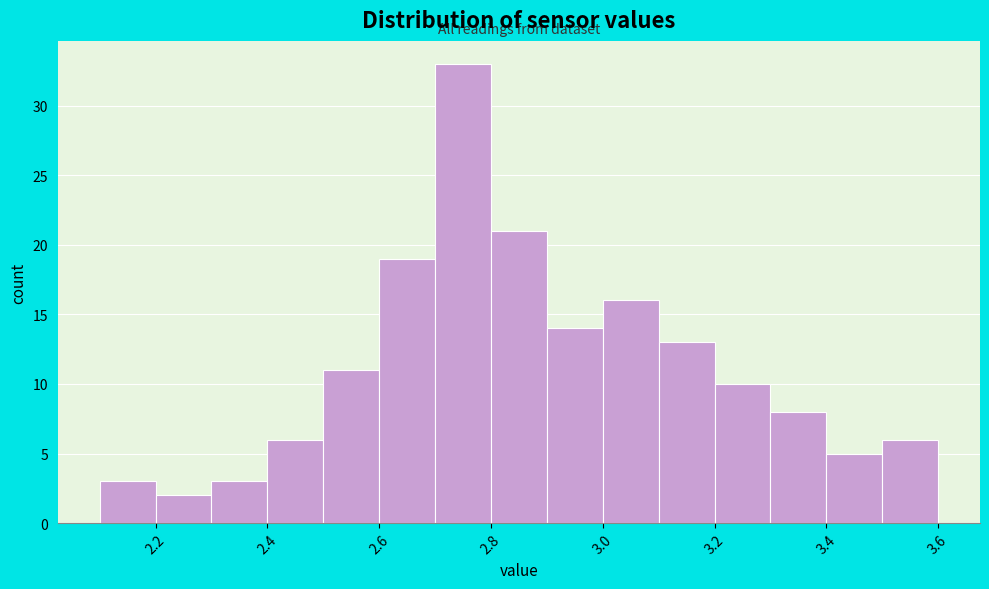

Over which range of the x-axis is the bar tallest?

2.7 to 2.8